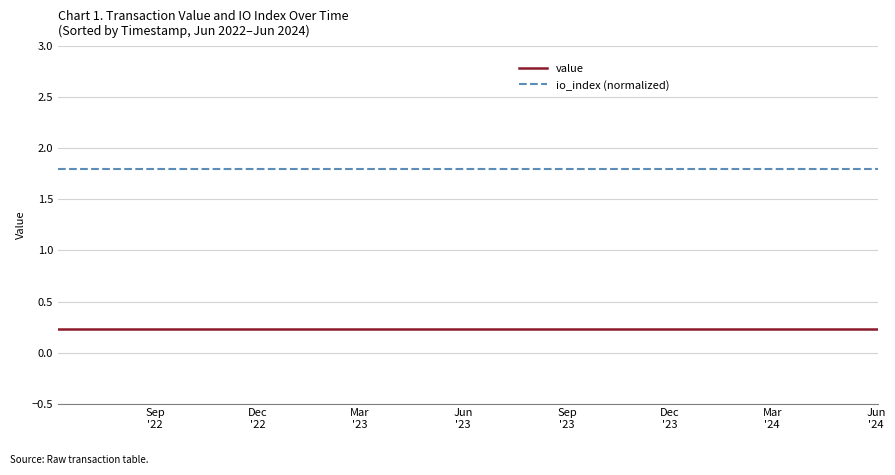

What is the maximum value for io_index (normalized)?

1.8